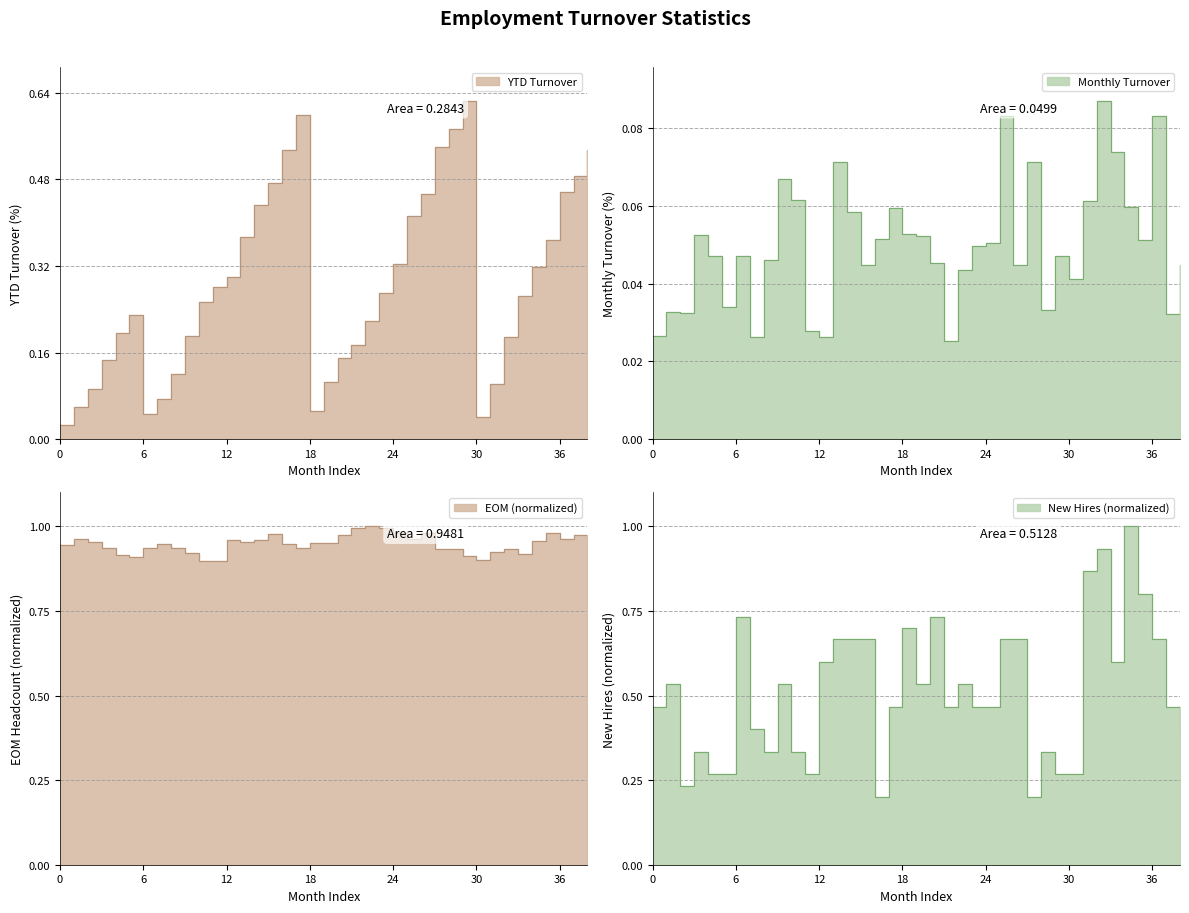

What is the difference between the highest and lowest values at 29?

0.9